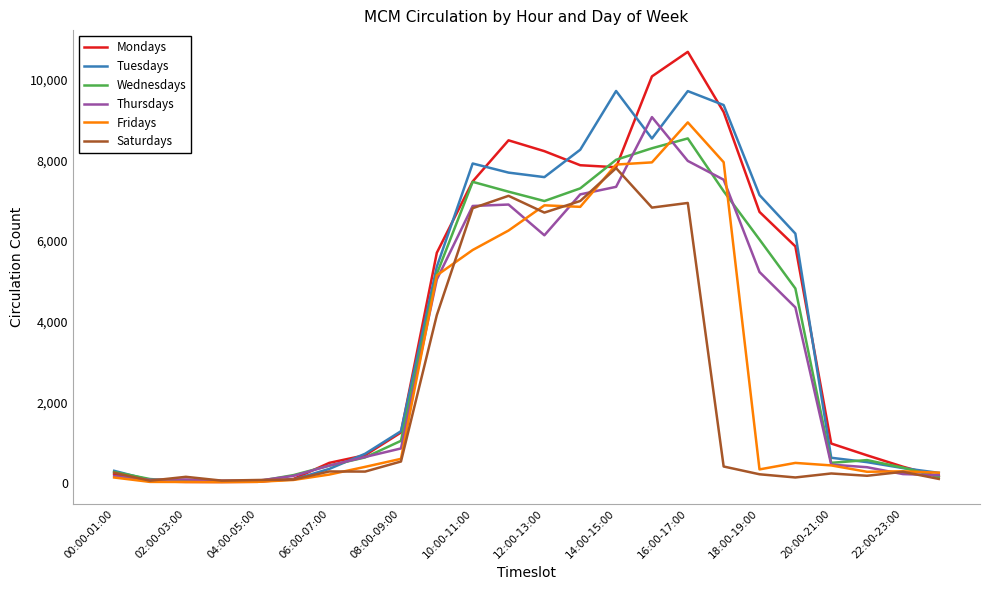

What are all the series names shown in the legend?

Mondays, Tuesdays, Wednesdays, Thursdays, Fridays, Saturdays